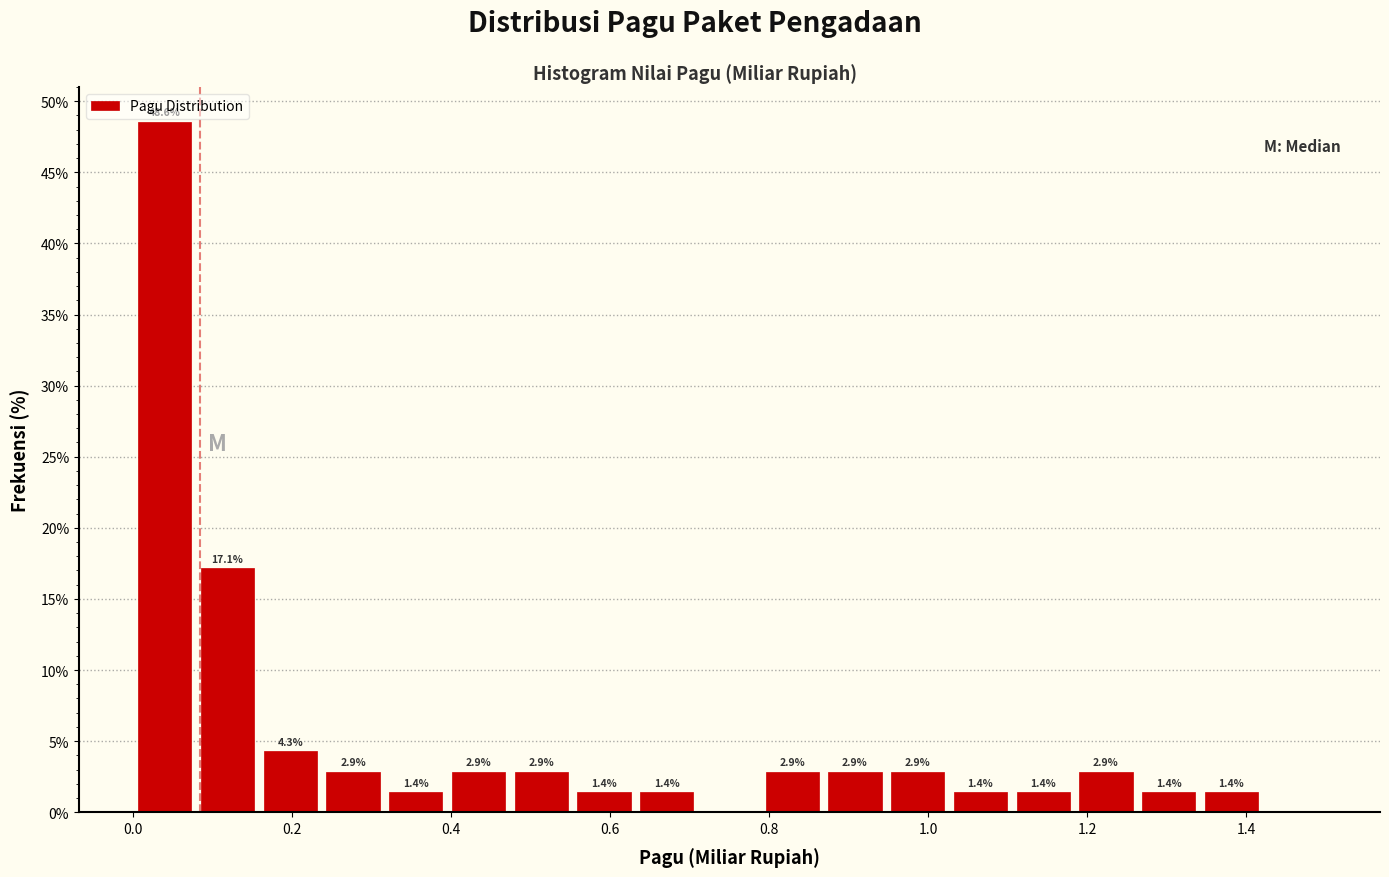

Around what value on the x-axis is the tallest bar? Give the approximate position of its centre, as read against the axis.

0.04